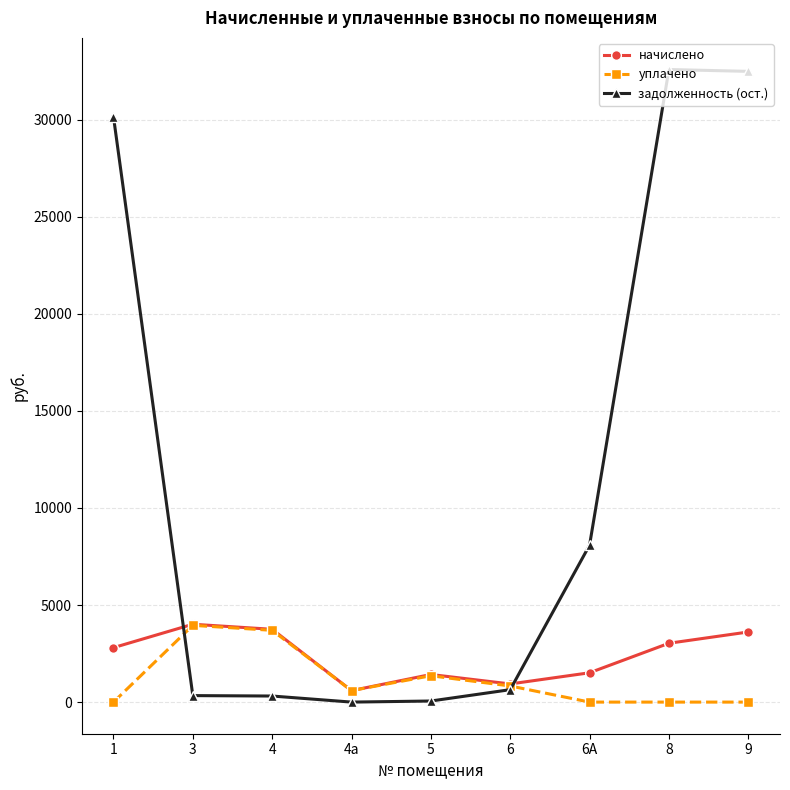

In начислено, how many points are lower than both neighbors (excluding endpoints)?

2